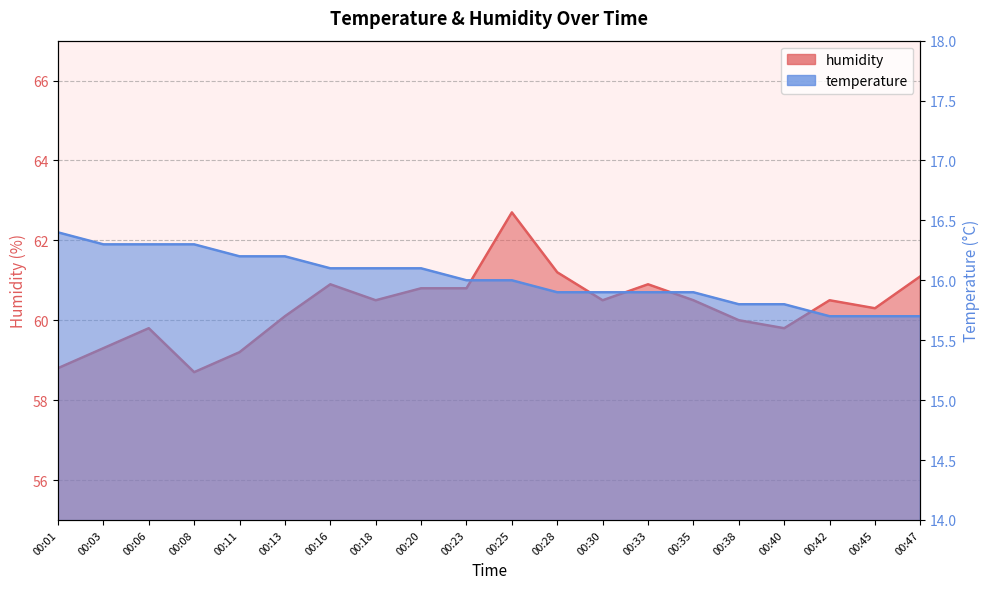

Is it true that humidity equals 14.7 at 00:23?

False